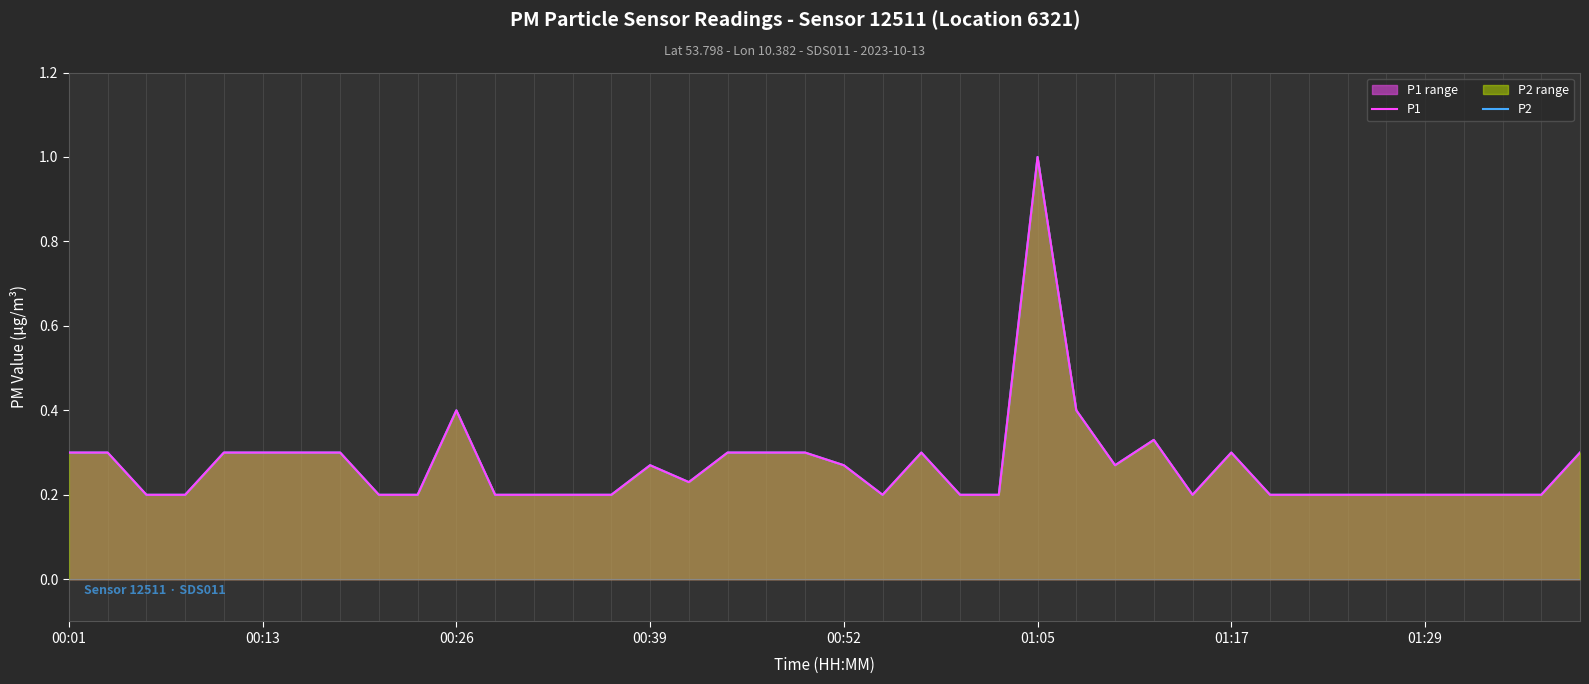

The value of P2 at 00:26 is 0.3. True or false?

False